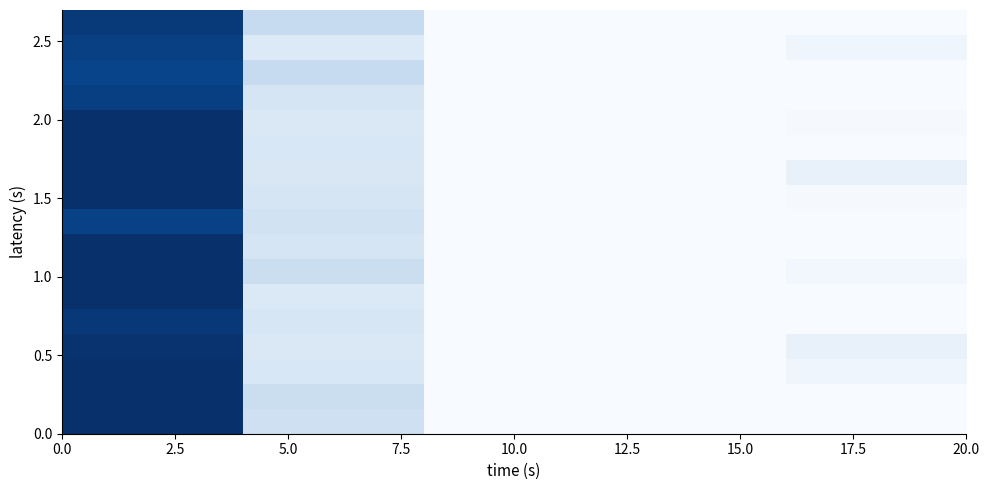

At how many categories does at least one series exceed 1?

1